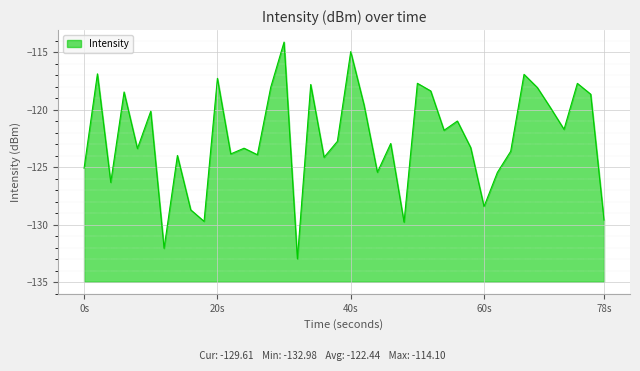

What is the greatest value displayed?

-114.1